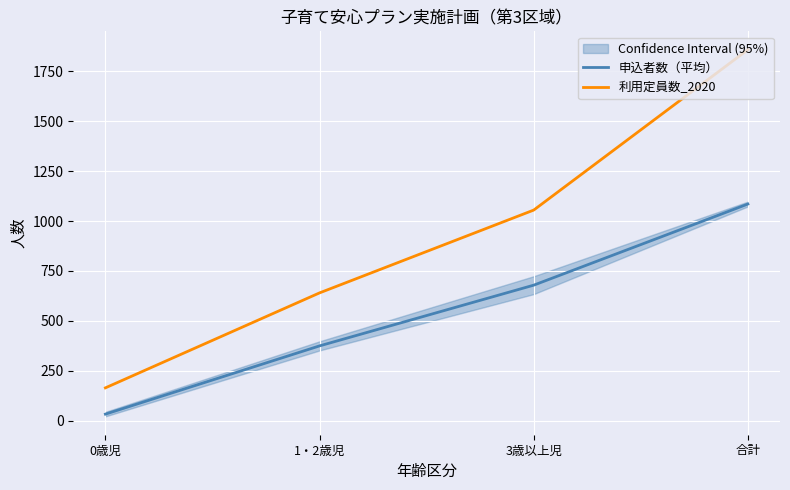

Reading left to right, list all the values displayed in this chart.

申込者数（平均）: 32.3	374.3	678.7	1085.3
利用定員数_2020: 164.0	640.0	1055.0	1859.0